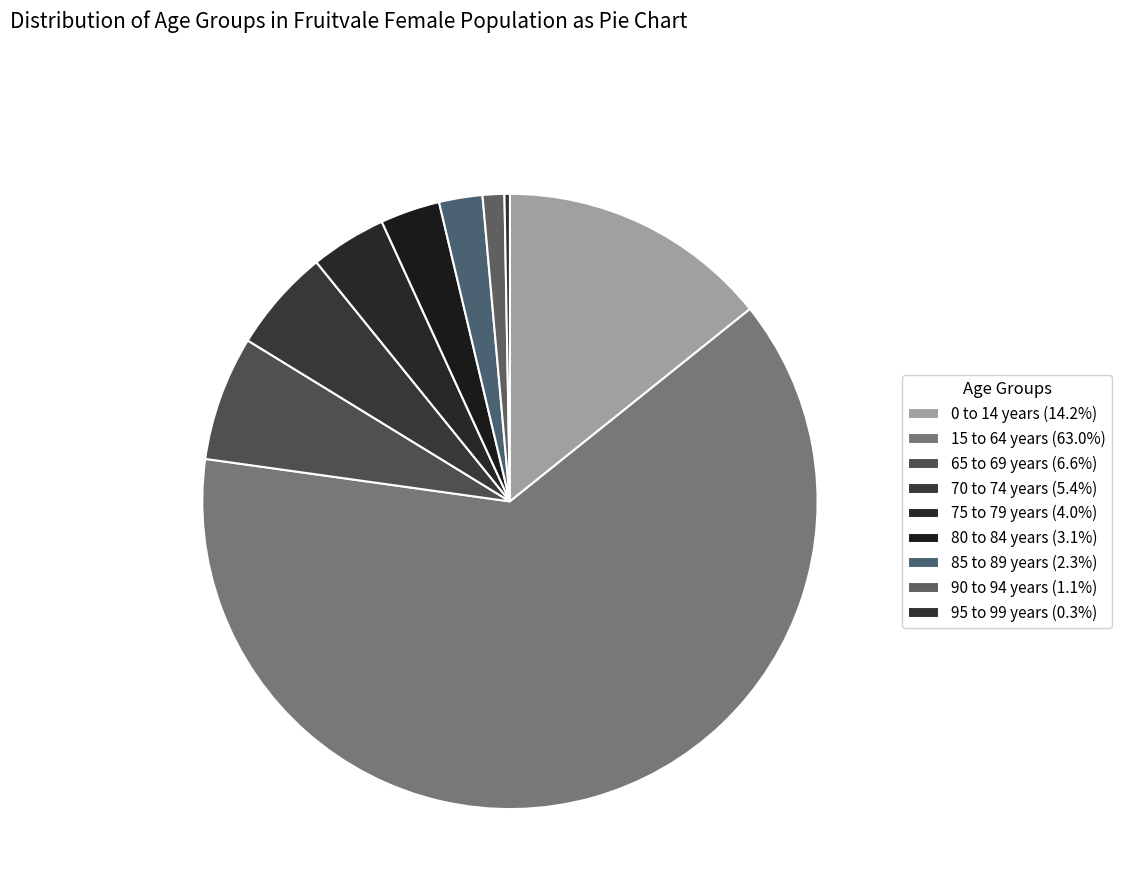

How many segments does this pie chart have?

9